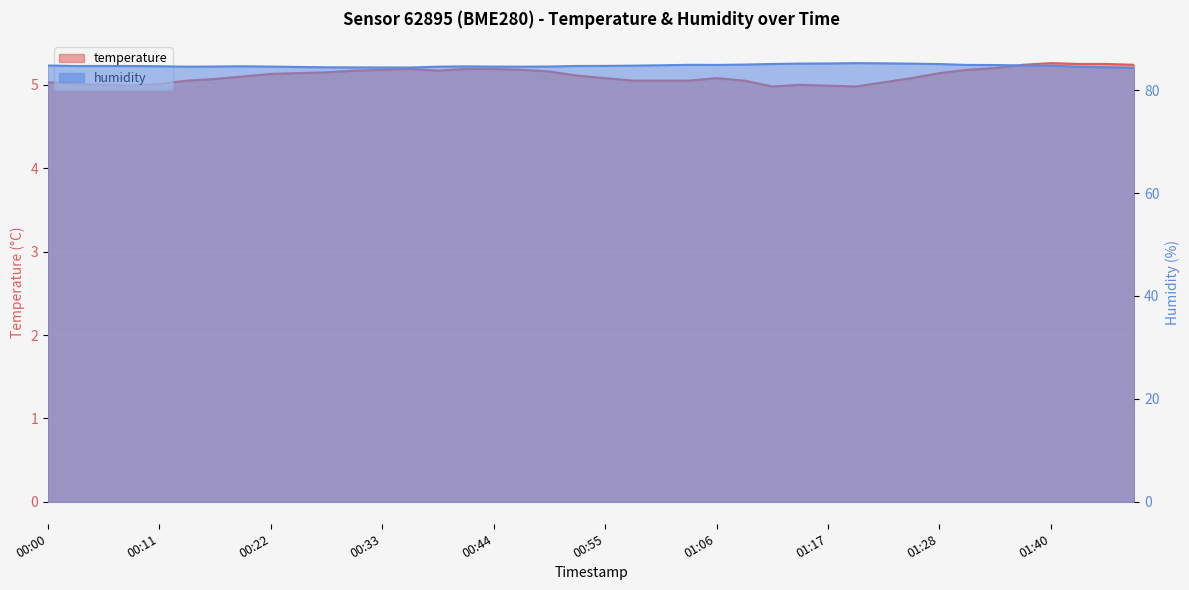

Reading left to right, extract all data points from this chart.

temperature: 5.0	5.0	5.0	5.0	5.0	5.0	5.1	5.1	5.1	5.1	5.2	5.2	5.2	5.2	5.2	5.2	5.2	5.2	5.2	5.1	5.1	5.0	5.0	5.0	5.1	5.0	5.0	5.0	5.0	5.0	5.0	5.1	5.1	5.2	5.2	5.2	5.3	5.2	5.2	5.2
humidity: 84.8	84.7	84.7	84.7	84.6	84.6	84.6	84.6	84.6	84.5	84.4	84.4	84.4	84.4	84.6	84.6	84.6	84.6	84.6	84.7	84.7	84.8	84.8	84.9	84.9	85.0	85.1	85.2	85.2	85.2	85.2	85.2	85.1	84.9	84.9	84.8	84.8	84.5	84.4	84.3